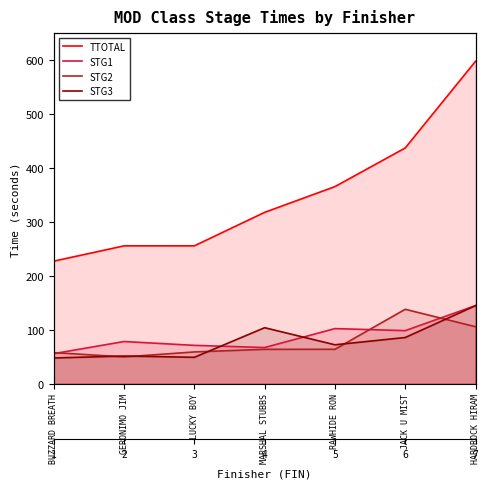

What position from the left is BUZZARD BREATH?

1